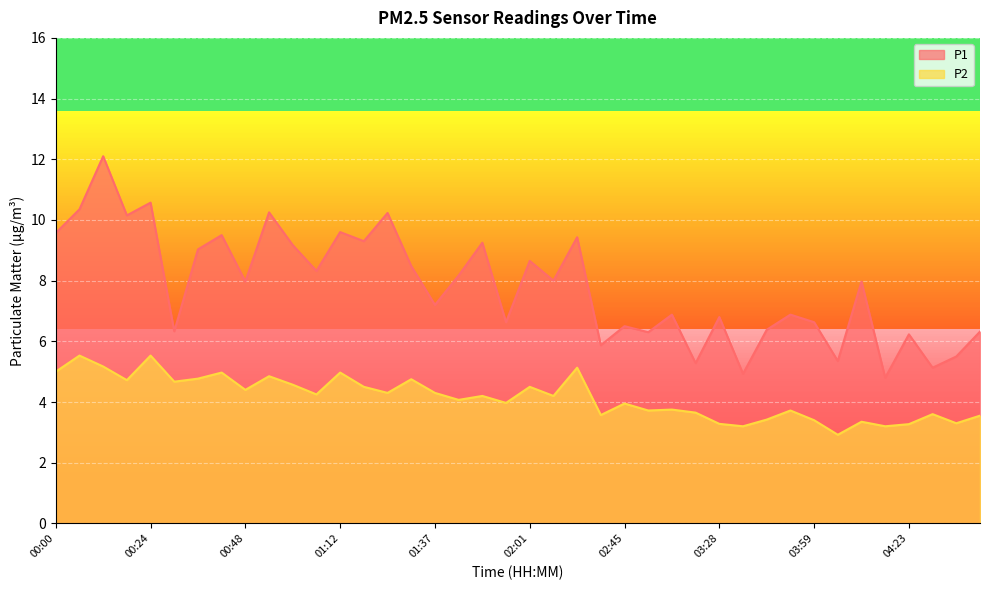

What is the difference between the highest and lowest values at 00:48?

3.6